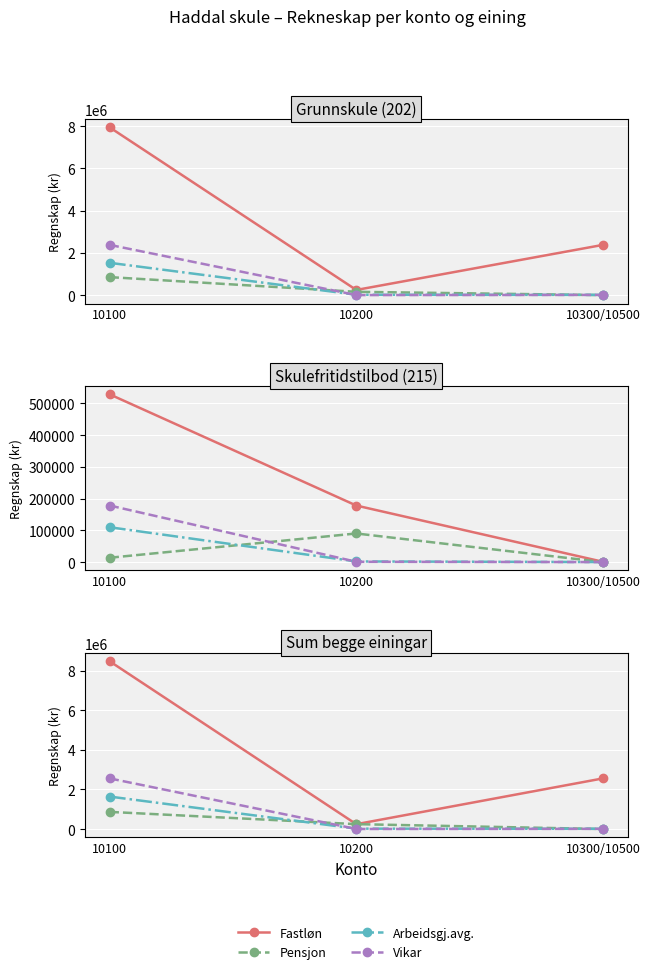

What is the total value across all series at 10300/10500?

2579343